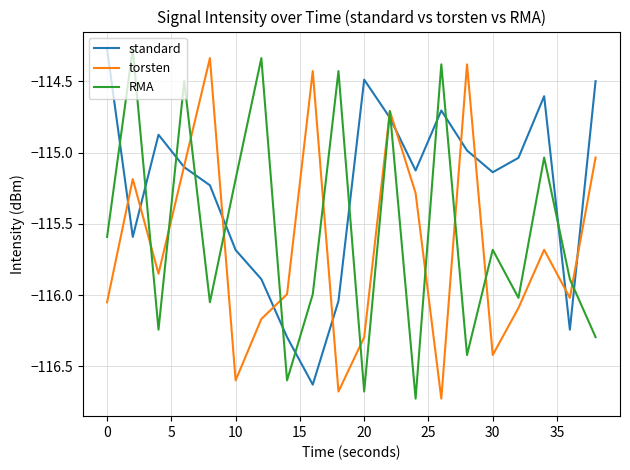

What is the smallest value displayed?

-116.7